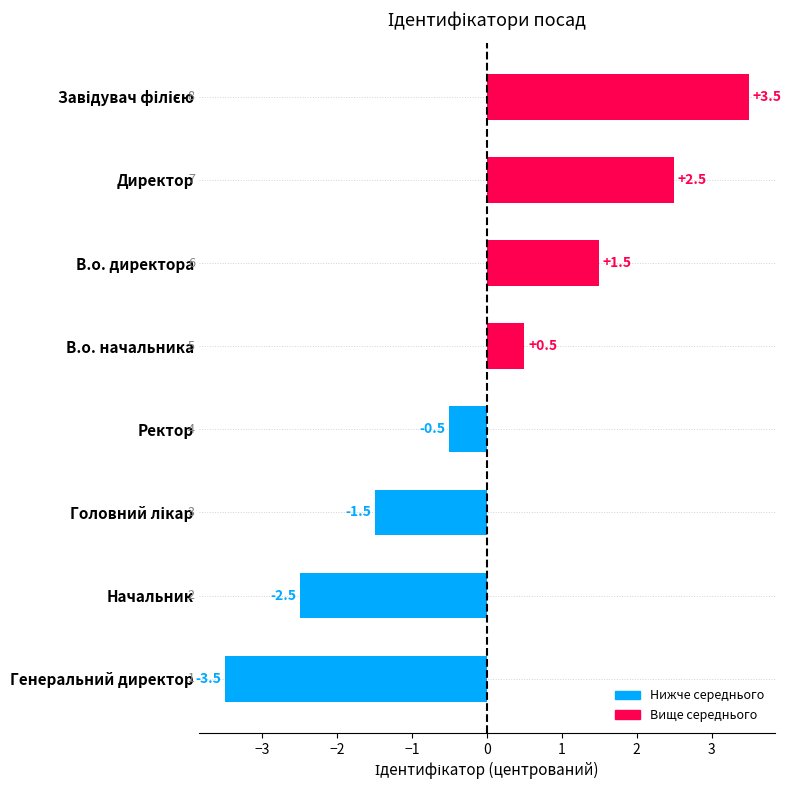

Reading top to bottom, list all the values displayed in this chart.

3.5	2.5	1.5	0.5	-0.5	-1.5	-2.5	-3.5